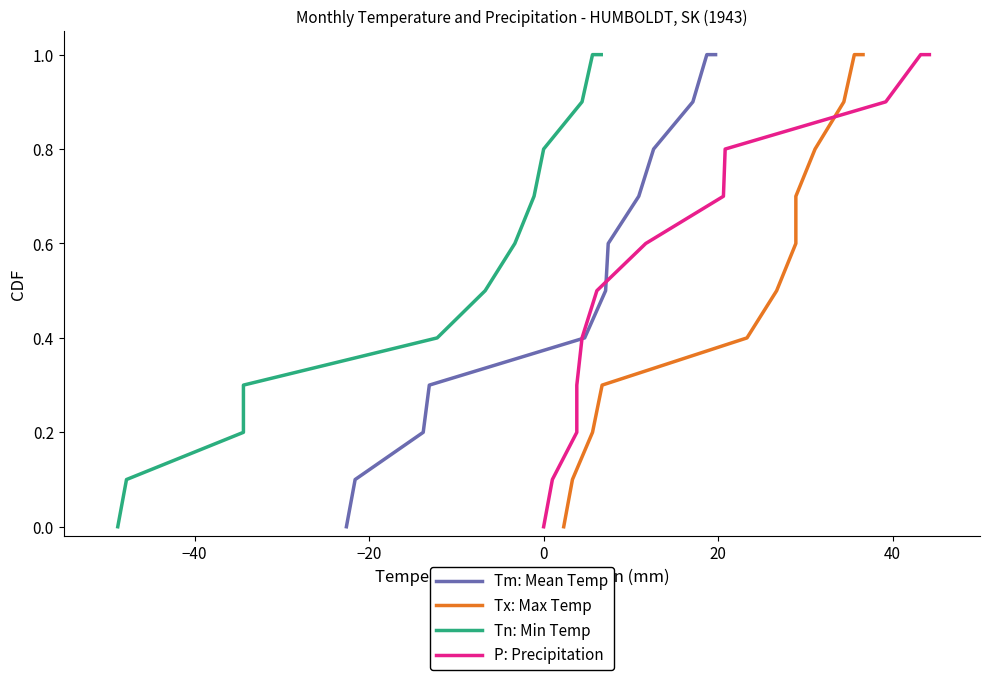

What is the maximum value for Tn: Min Temp?

1.0